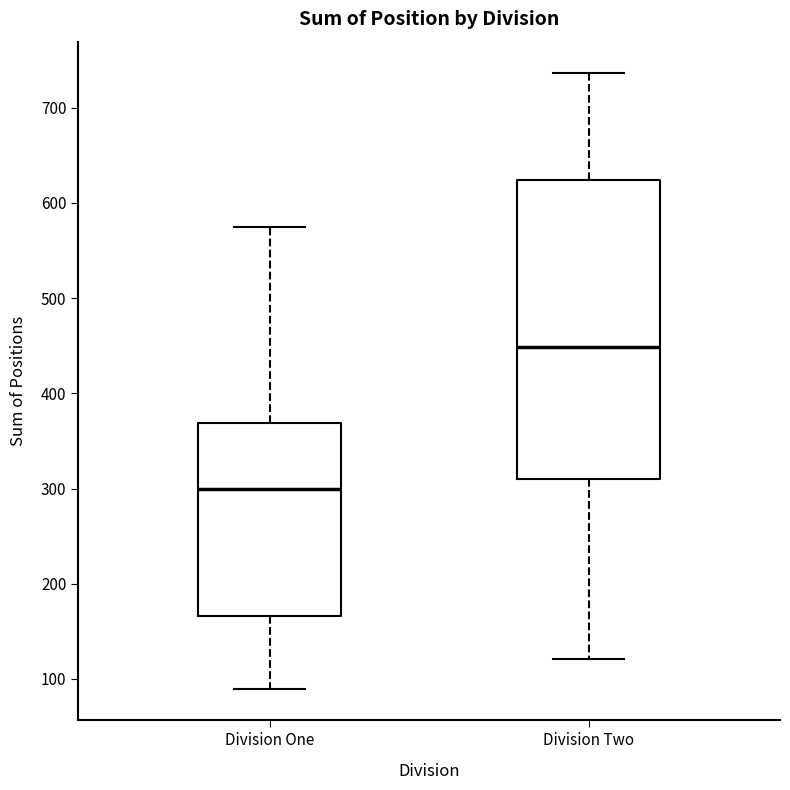

Which box's median line is the lowest?

Division One